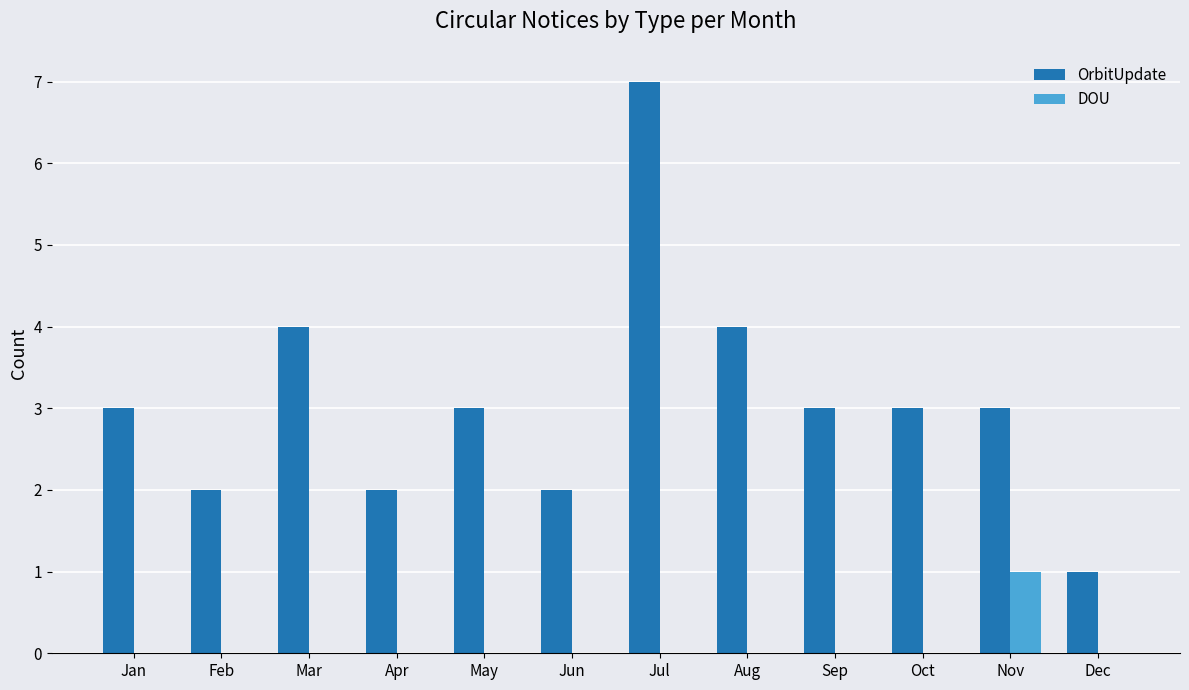

How many OrbitUpdate values are between 2 and 4?

10